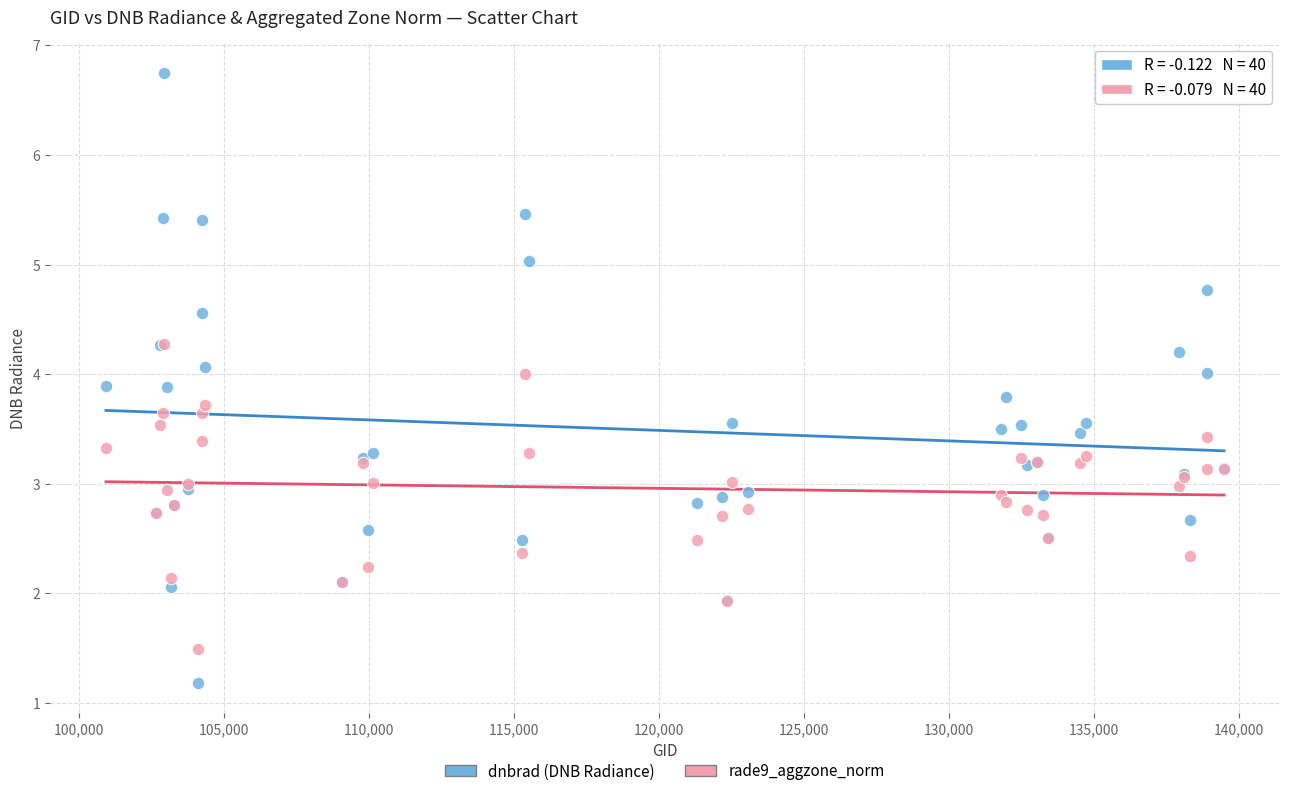

Which series contains the lowest Y value?

dnbrad (DNB Radiance)